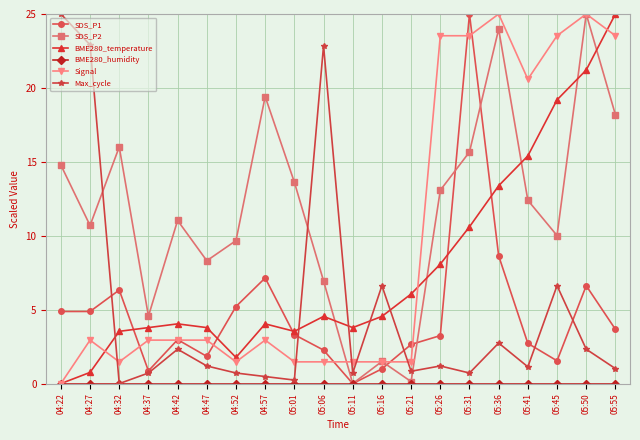

The value of SDS_P1 at 05:36 is 8.6. True or false?

True